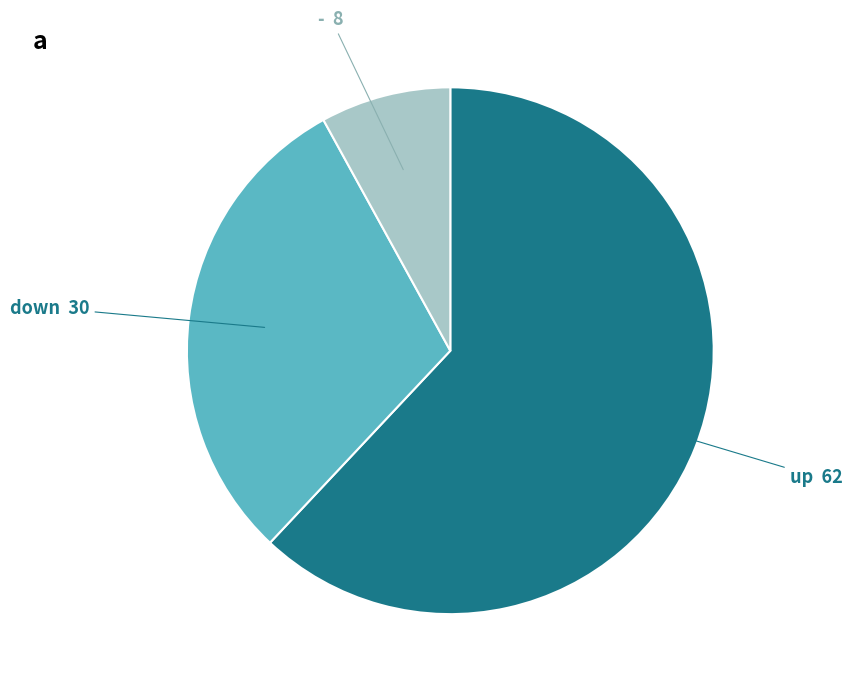

Is there a majority slice in this chart?

Yes